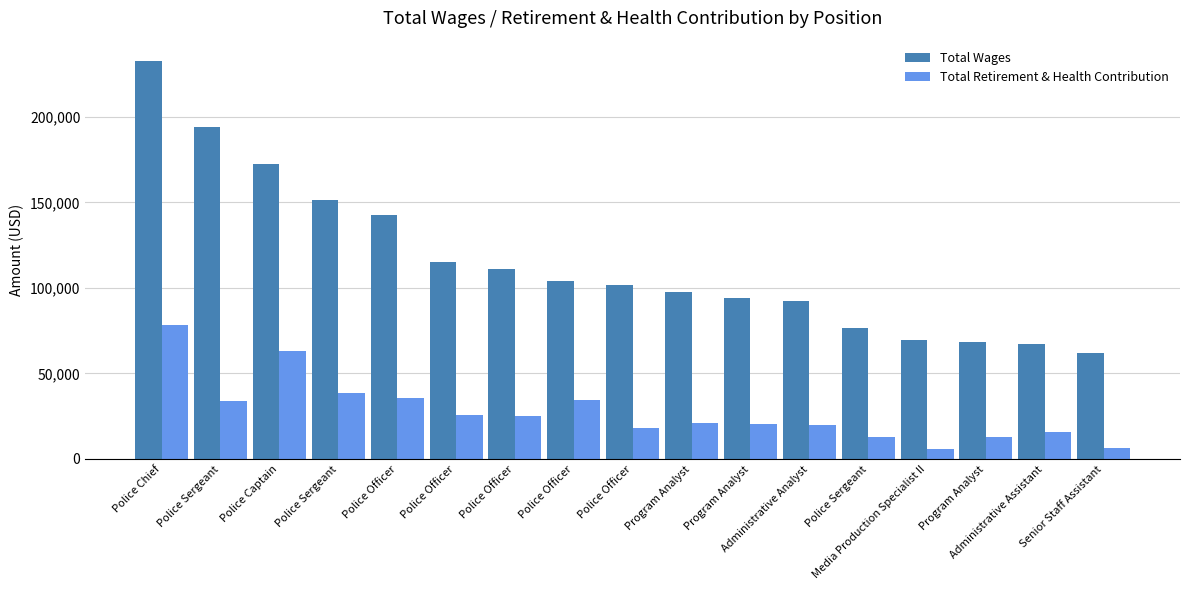

At which category does the chart reach its peak across all series?

Police Chief